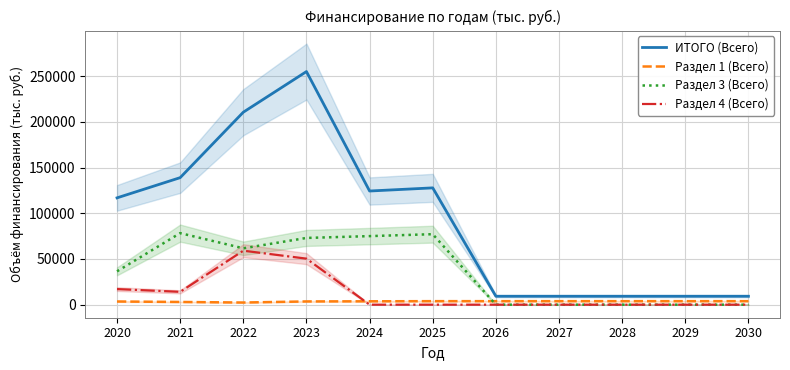

In Раздел 3 (Всего), how many points are lower than both neighbors (excluding endpoints)?

1